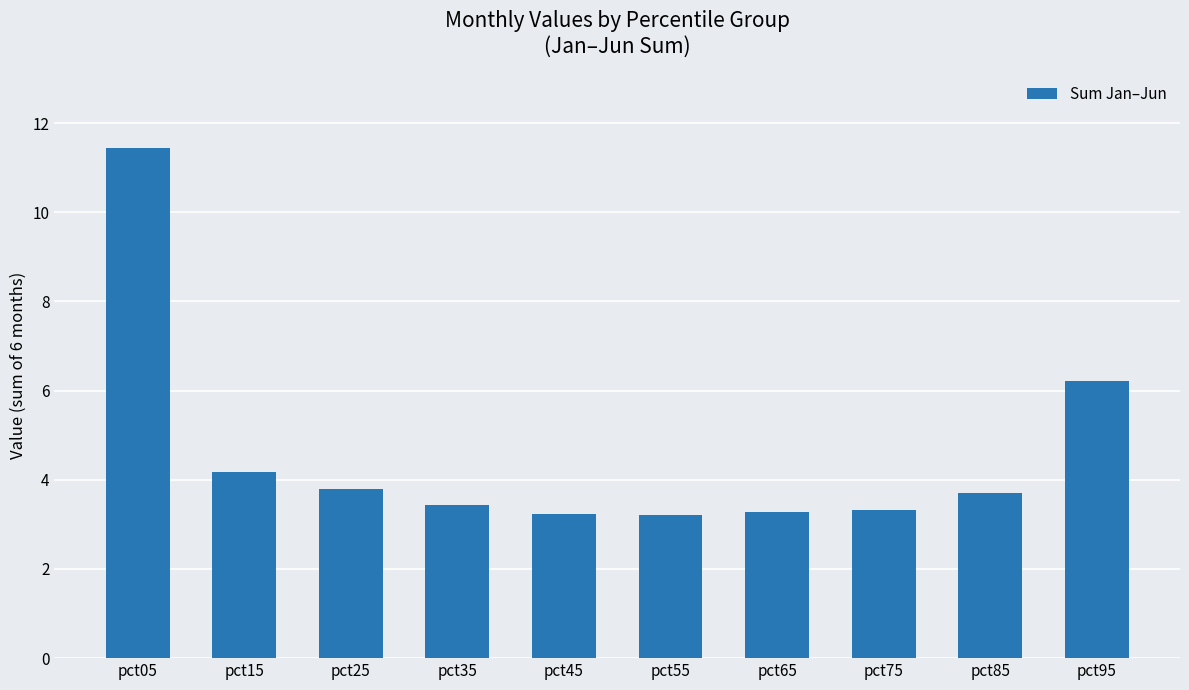

What value does the data have at pct65?

3.3